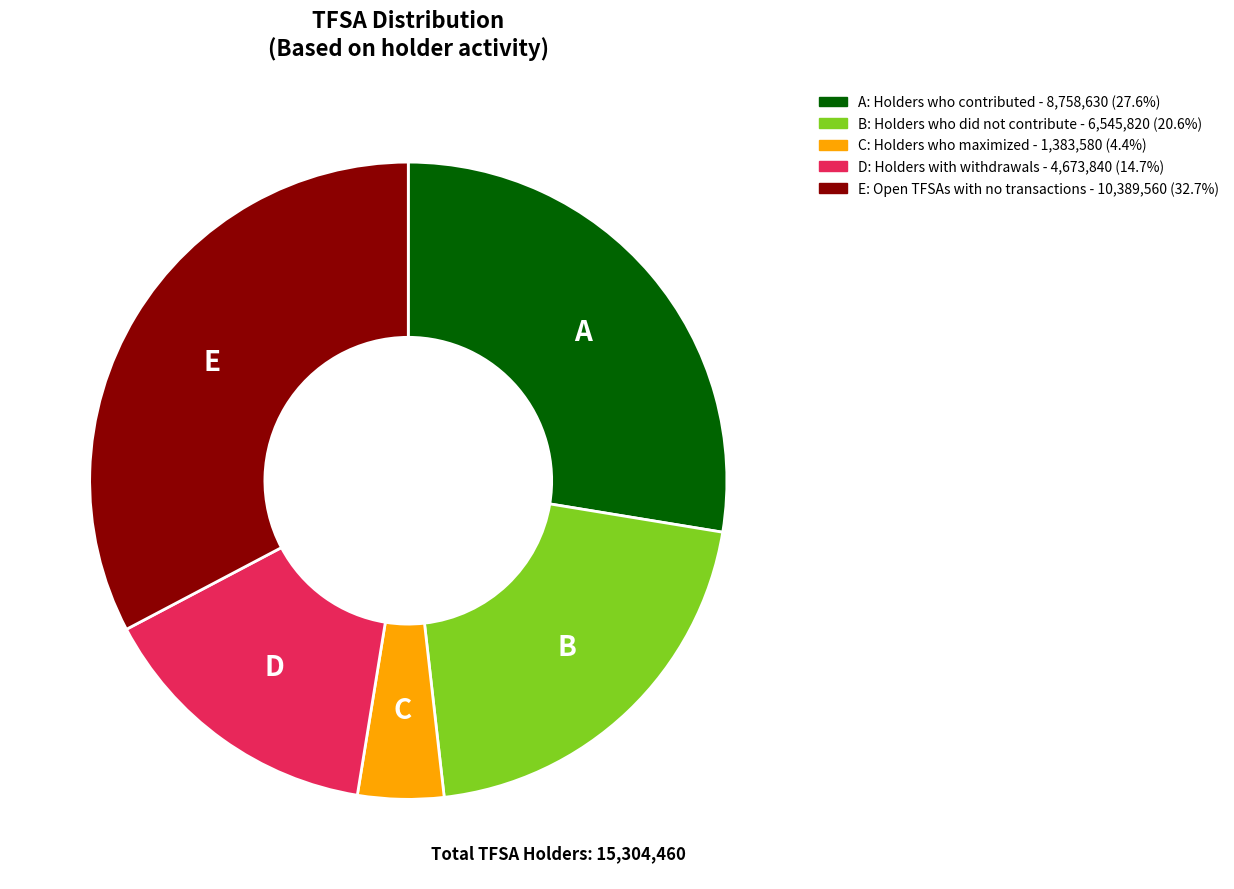

Does any single category account for the majority?

No